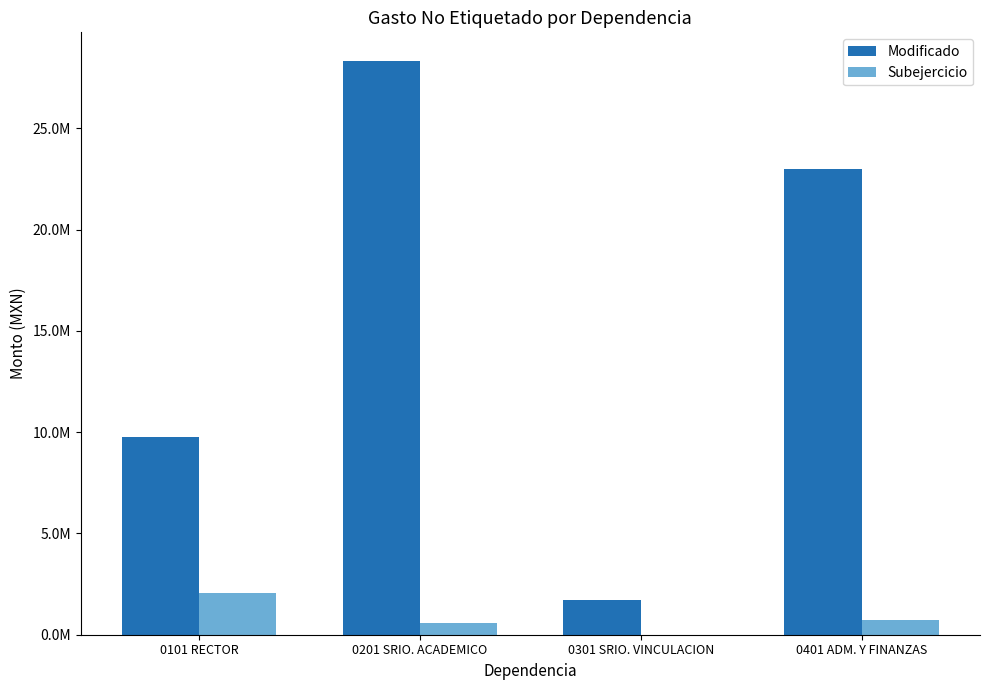

List the series in order of their peak value, highest first.

Modificado, Subejercicio